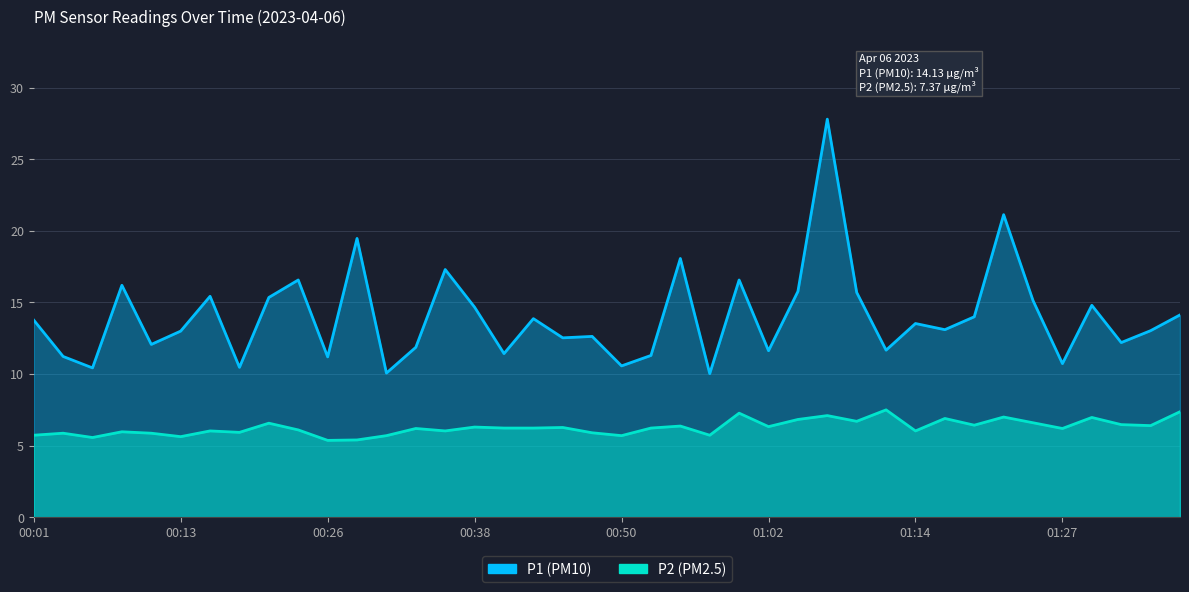

What is the difference between the second highest and second lowest values in the P2 series?

2.0